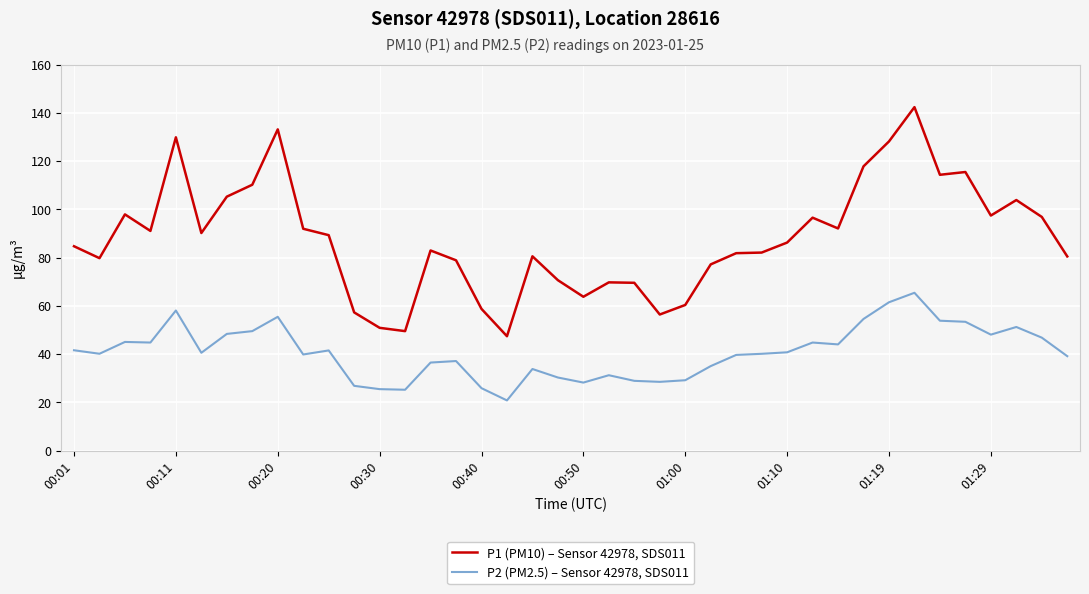

What is the difference between the maximum and second lowest values in the P1 (PM10) – Sensor 42978, SDS011 series?

92.9